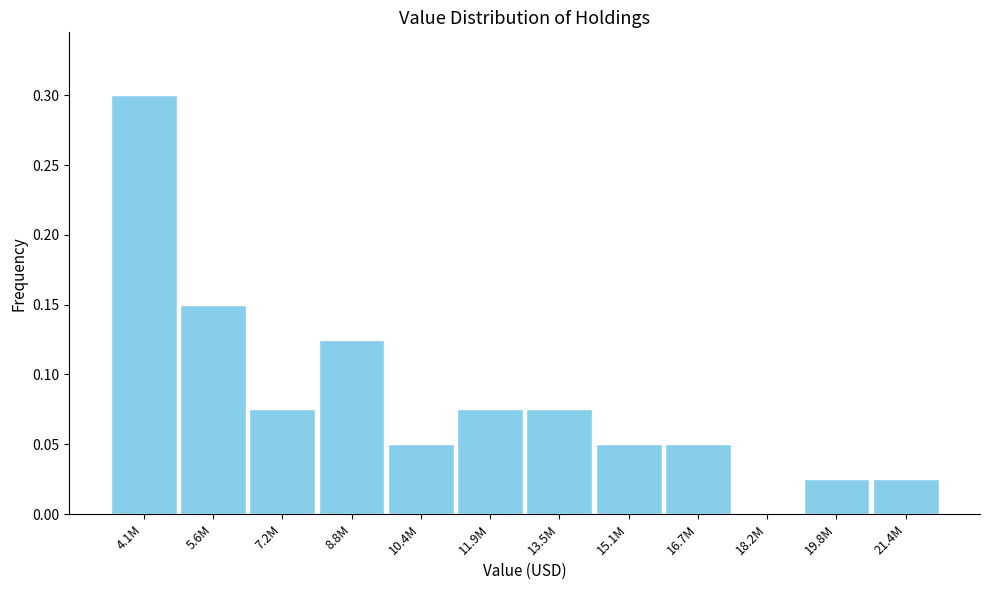

Which has a higher value, 13.5M or 15.1M?

13.5M